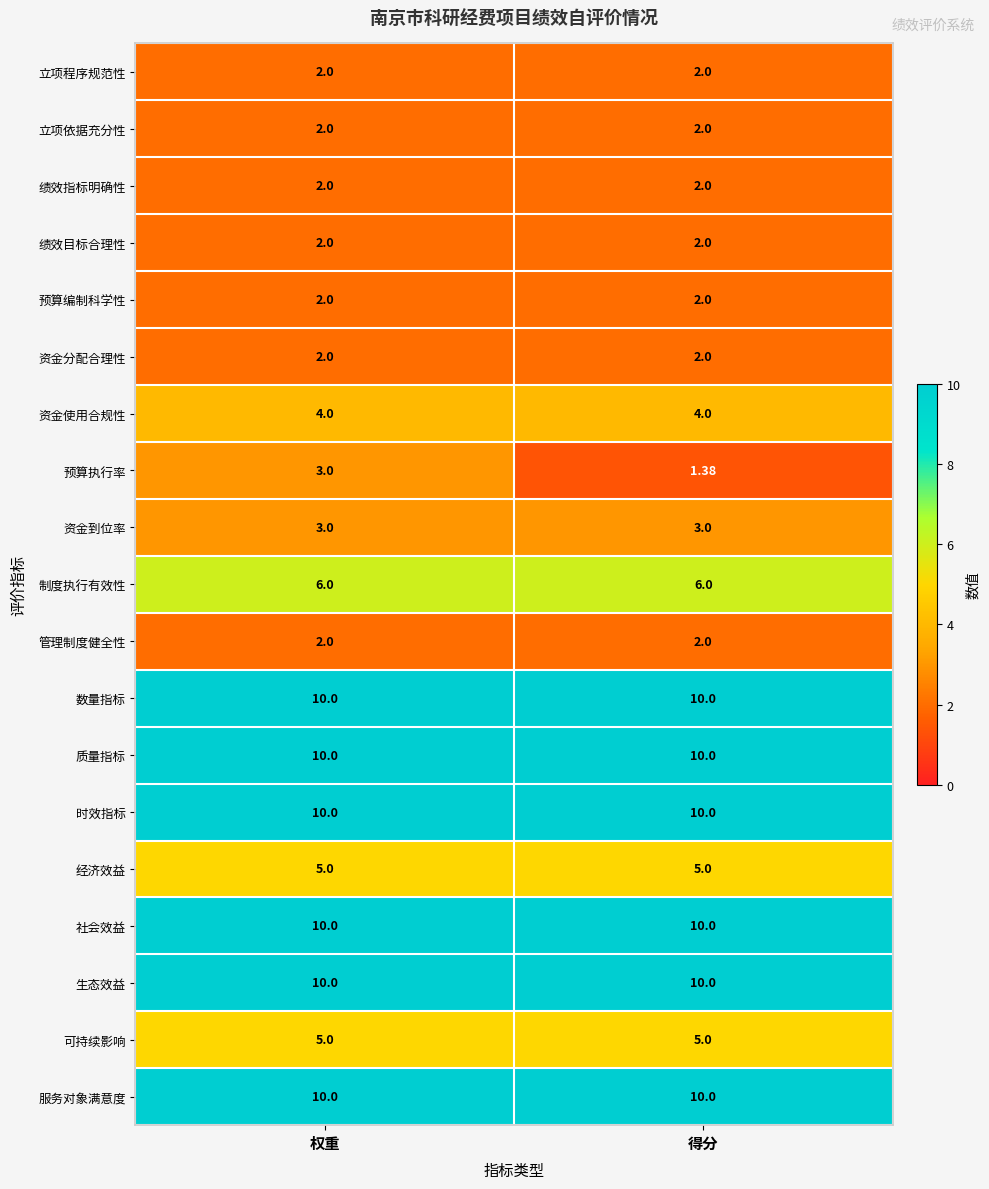

At how many categories does at least one series exceed 2?

2